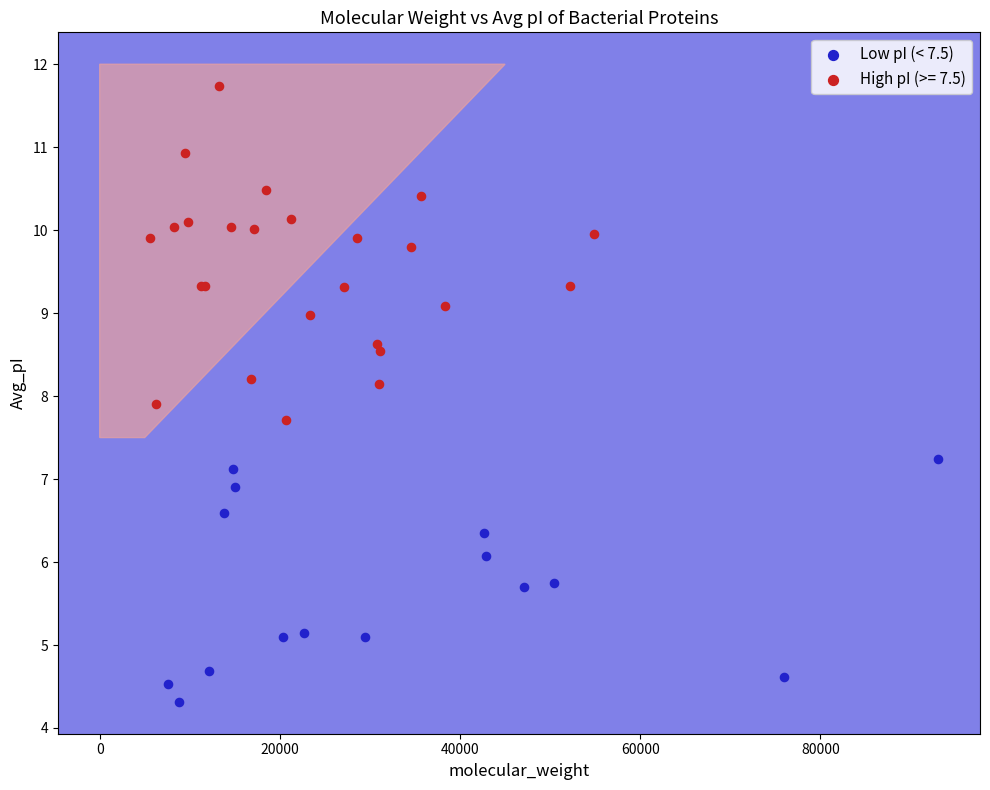

Which series has the largest Y range (max minus min)?

High pI (>= 7.5)